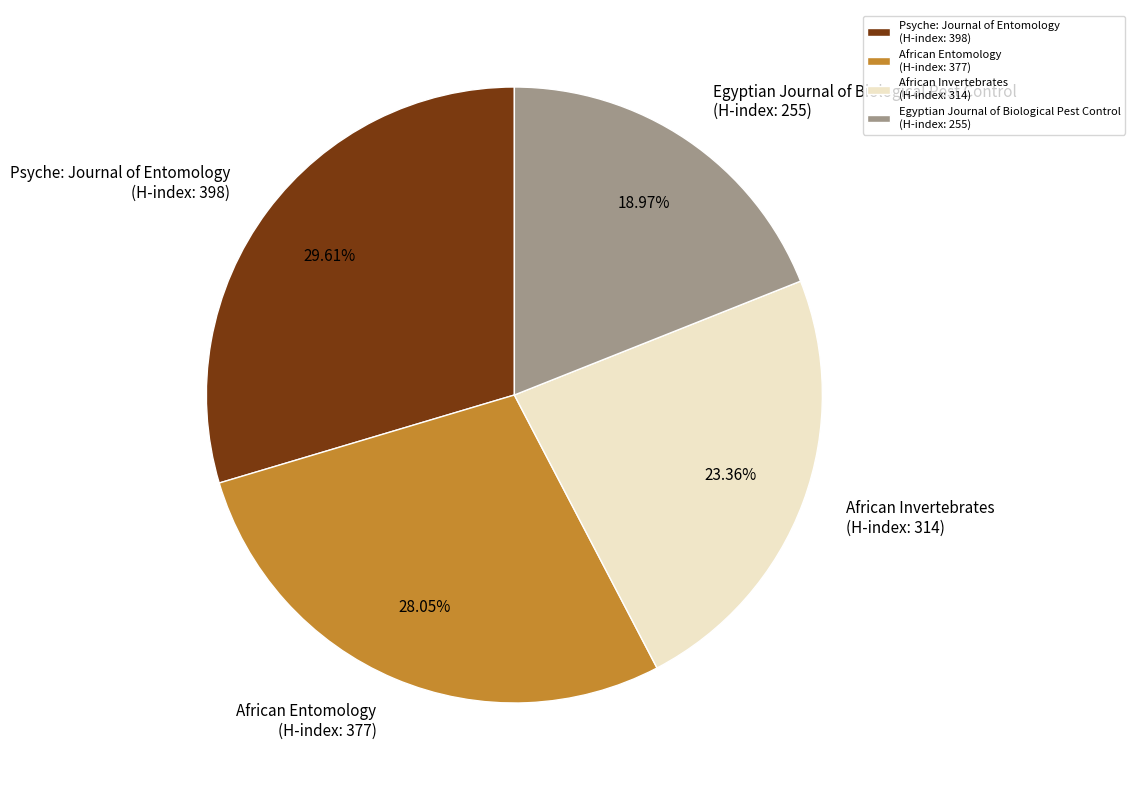

Rank the categories by value from highest to lowest.

Psyche: Journal of Entomology (H-index: 398), African Entomology (H-index: 377), African Invertebrates (H-index: 314), Egyptian Journal of Biological Pest Control (H-index: 255)